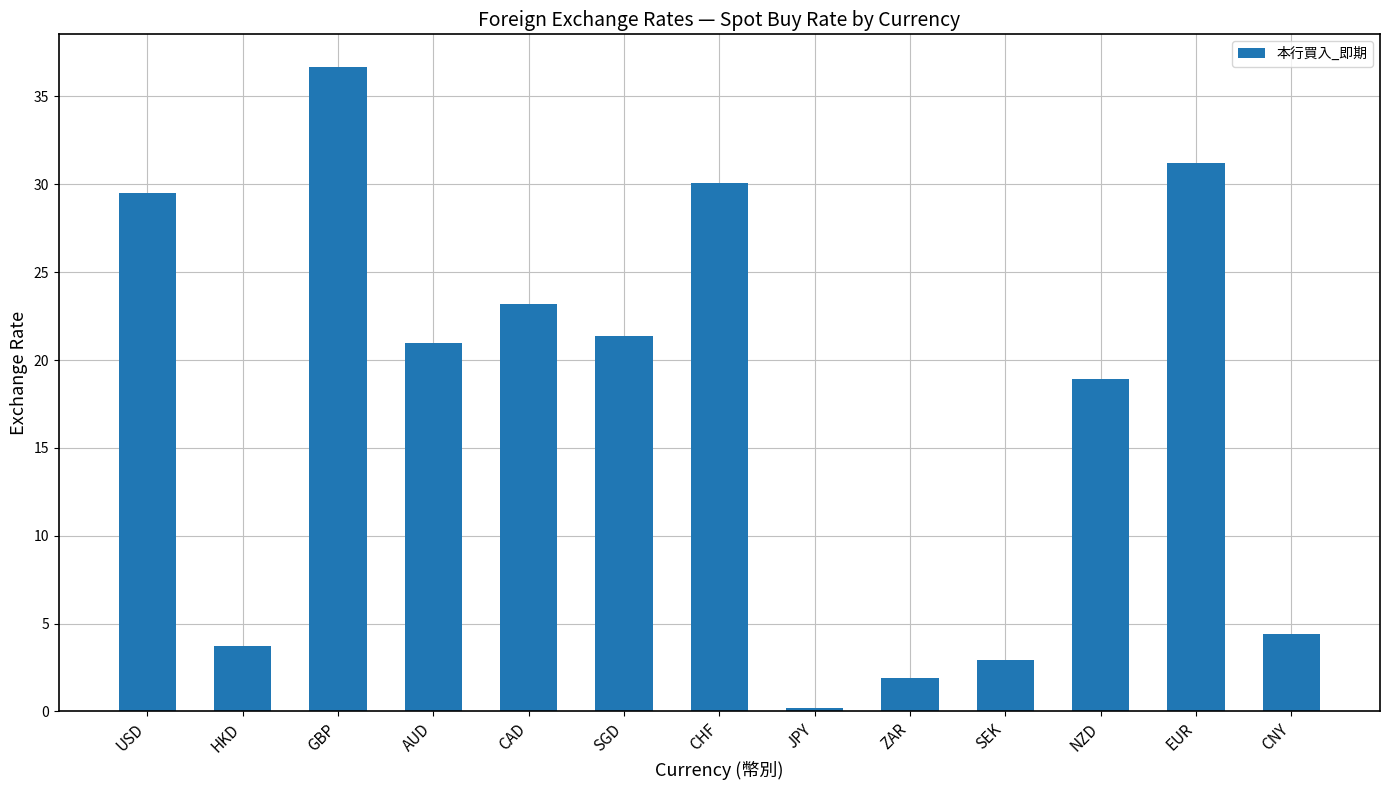

What is the change in value from HKD to NZD?

+15.2